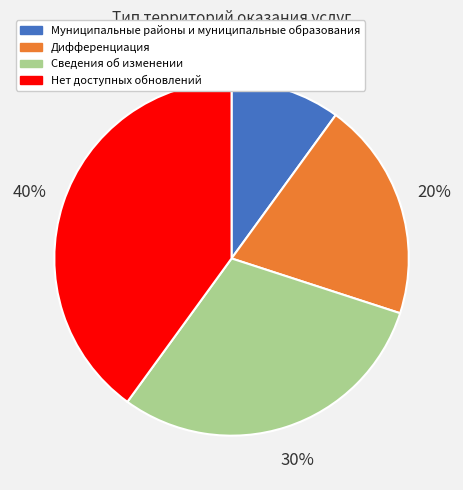

How many slices are in this pie chart?

4